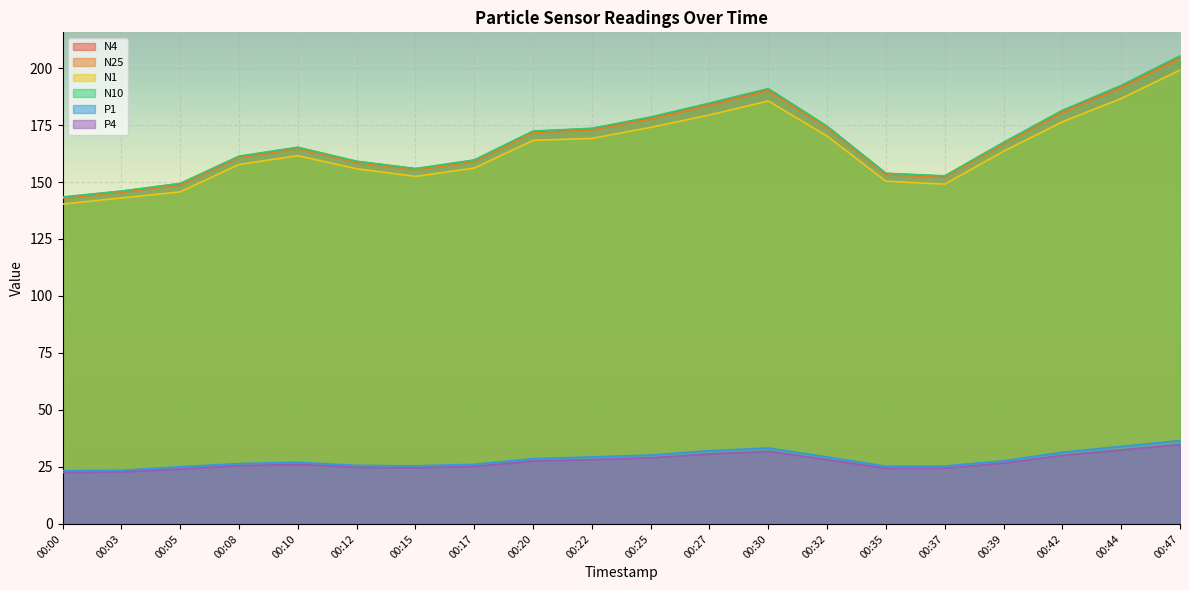

Where is the first local minimum for N25?

00:15